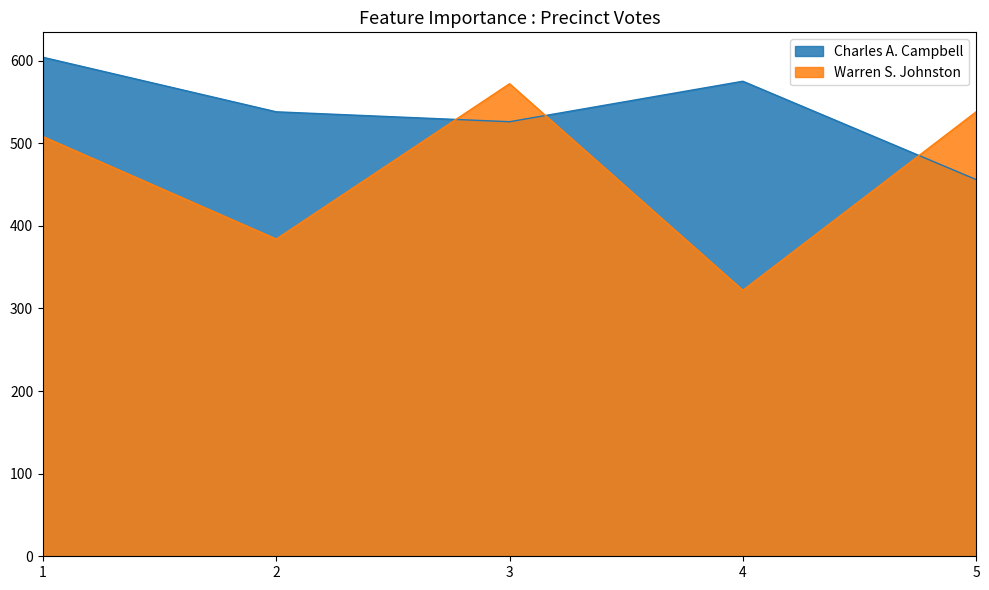

At 5, list the series in order from smallest to largest.

Charles A. Campbell, Warren S. Johnston